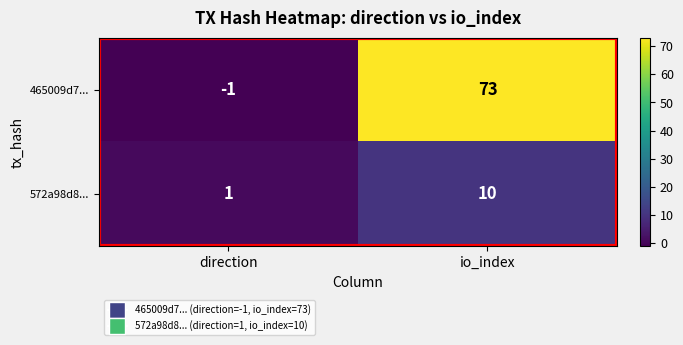

Which series changed the most between direction and io_index?

465009d7...